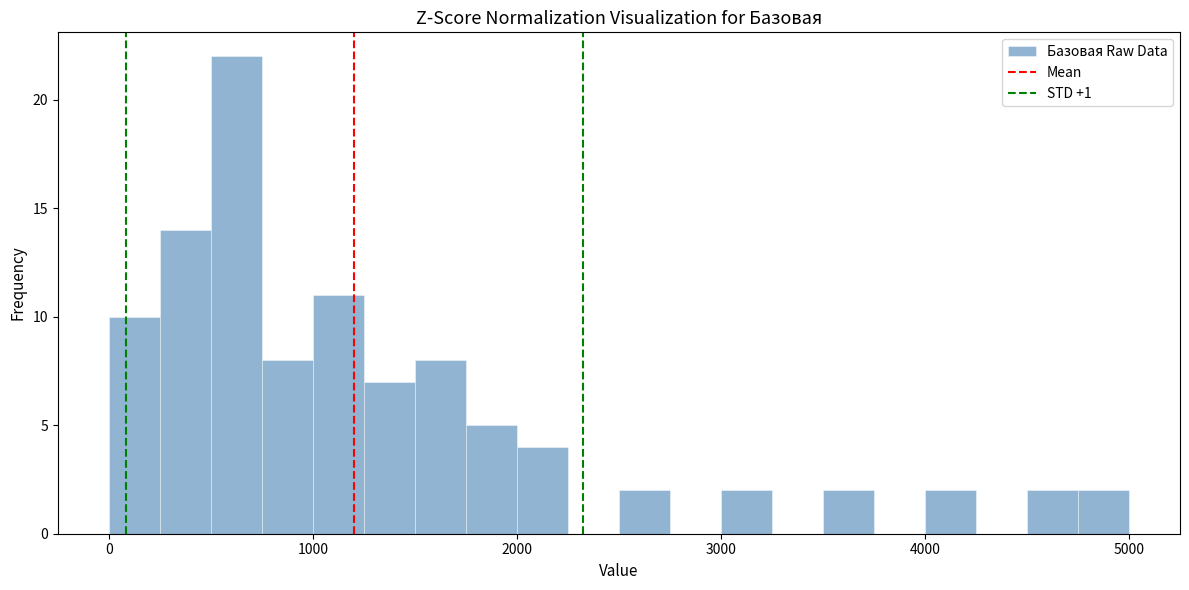

Read against the x-axis, roughly where is the centre of the tallest bar?

600